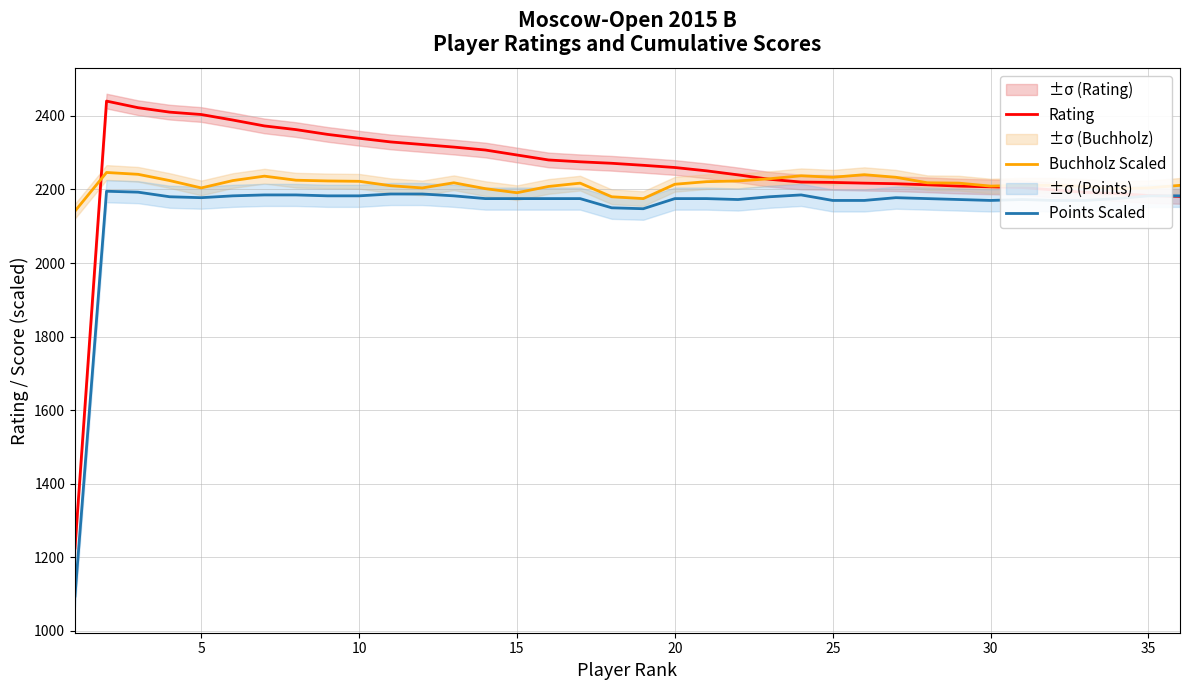

Which series has the largest total across all categories?

Rating